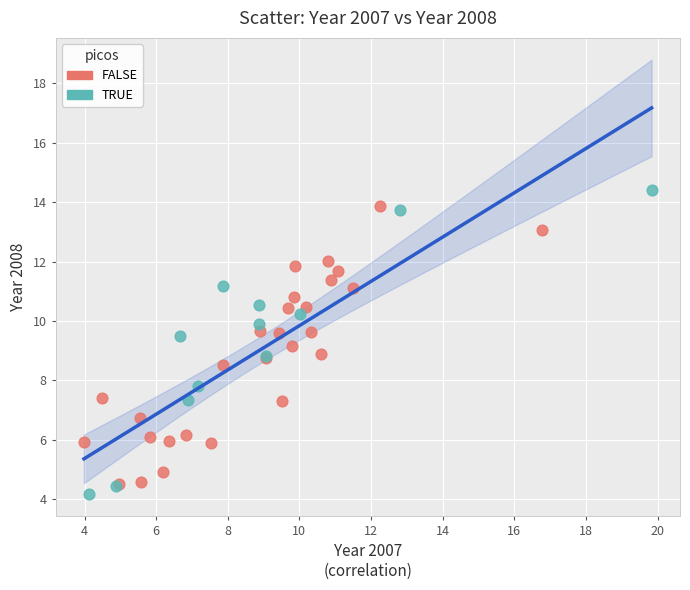

Which series contains the lowest Y value?

TRUE